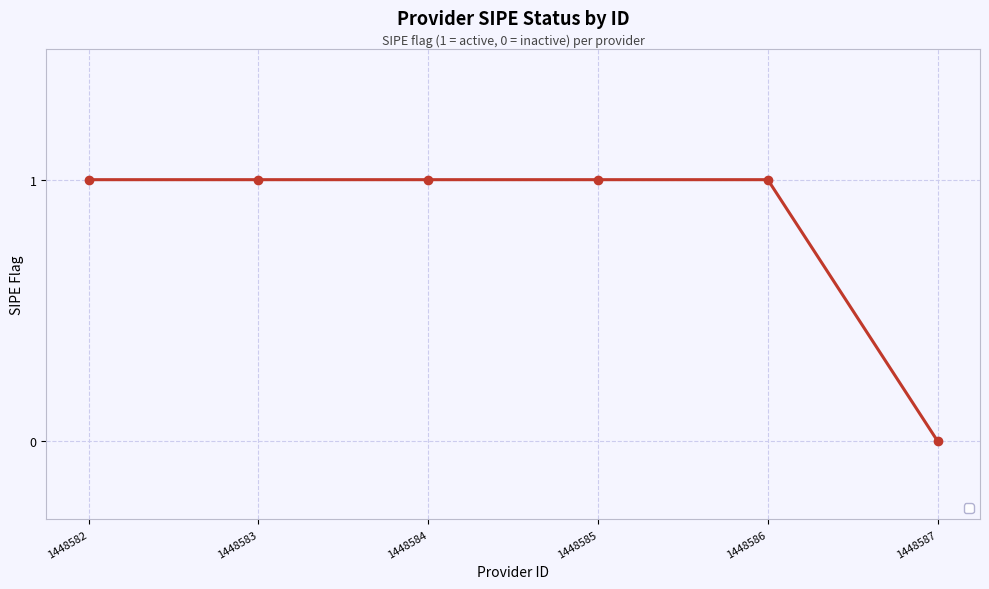

Which has a higher value, 1448587 or 1448585?

1448585